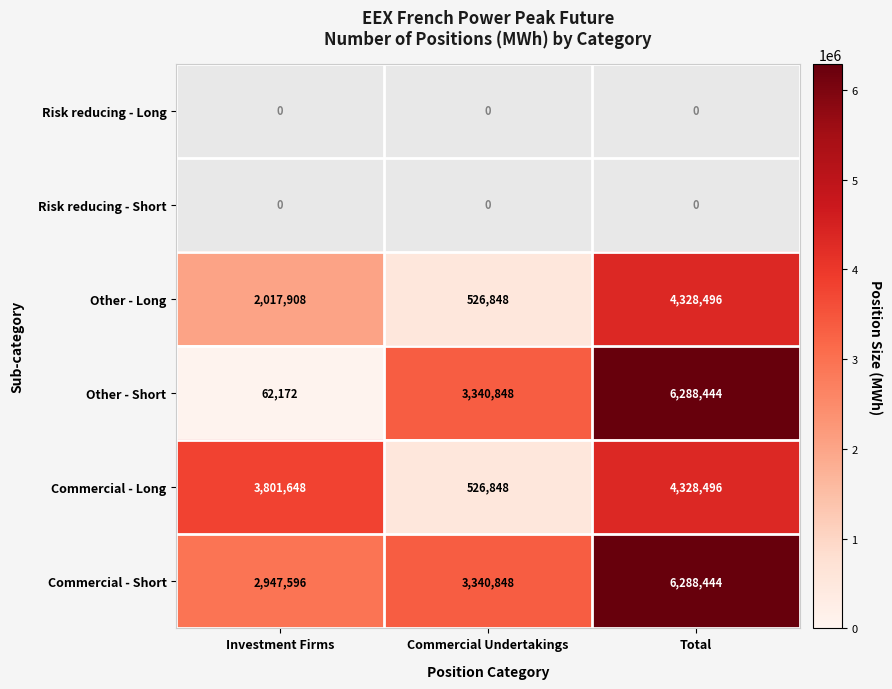

What is the sum of all Other - Short values?

9691464